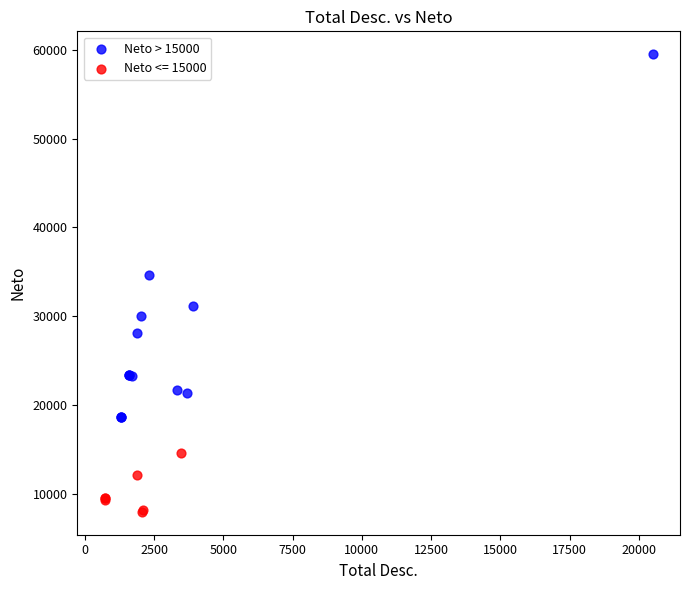

Which series has the widest spread of Y values?

Neto > 15000